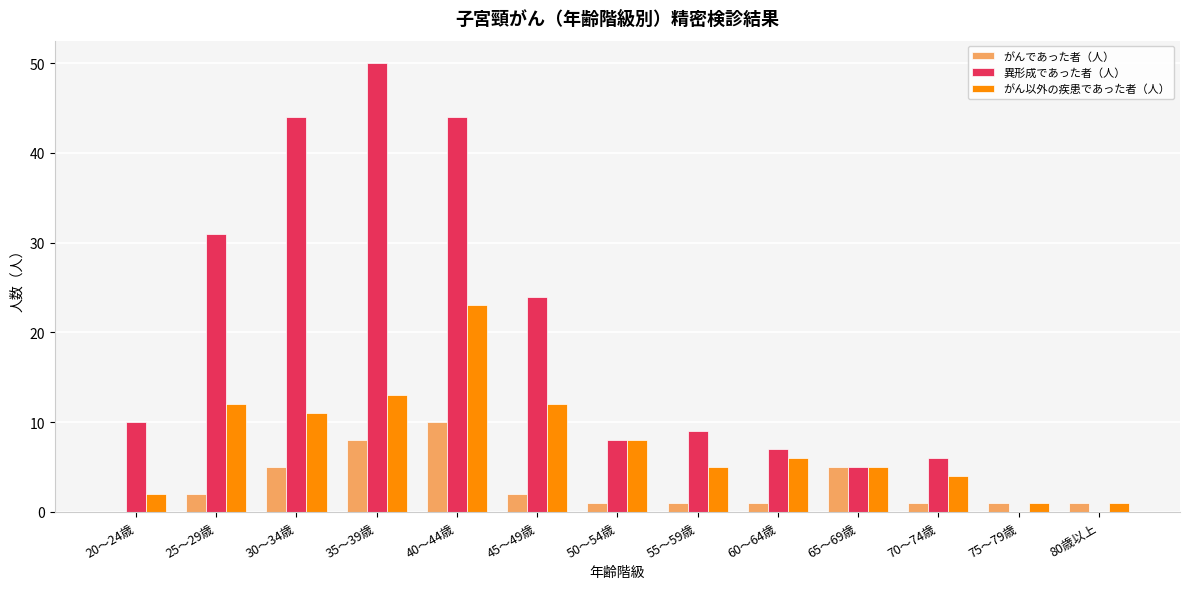

At which label does がん以外の疾患であった者（人） reach its peak?

40～44歳